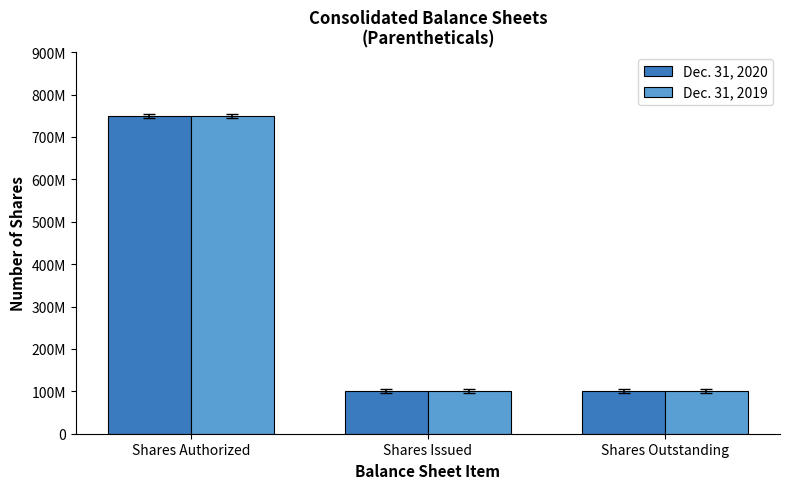

Which series has the largest total across all categories?

Dec. 31, 2020